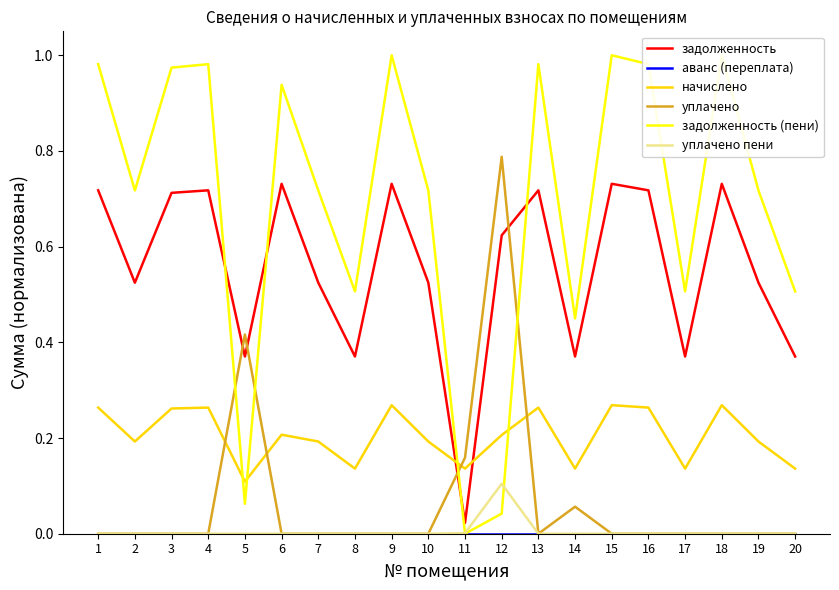

Reading left to right, what are all the values shown in this chart?

задолженность: 1=0.7	2=0.5	3=0.7	4=0.7	5=0.4	6=0.7	7=0.5	8=0.4	9=0.7	10=0.5	11=0.0	12=0.6	13=0.7	14=0.4	15=0.7	16=0.7	17=0.4	18=0.7	19=0.5	20=0.4
аванс (переплата): 1=0.0	2=0.0	3=0.0	4=0.0	5=0.0	6=0.0	7=0.0	8=0.0	9=0.0	10=0.0	11=0.0	12=0.0	13=0.0	14=0.0	15=0.0	16=0.0	17=0.0	18=0.0	19=0.0	20=0.0
начислено: 1=0.3	2=0.2	3=0.3	4=0.3	5=0.1	6=0.2	7=0.2	8=0.1	9=0.3	10=0.2	11=0.1	12=0.2	13=0.3	14=0.1	15=0.3	16=0.3	17=0.1	18=0.3	19=0.2	20=0.1
уплачено: 1=0.0	2=0.0	3=0.0	4=0.0	5=0.4	6=0.0	7=0.0	8=0.0	9=0.0	10=0.0	11=0.2	12=0.8	13=0.0	14=0.1	15=0.0	16=0.0	17=0.0	18=0.0	19=0.0	20=0.0
задолженность (пени): 1=1.0	2=0.7	3=1.0	4=1.0	5=0.1	6=0.9	7=0.7	8=0.5	9=1.0	10=0.7	11=0.0	12=0.0	13=1.0	14=0.4	15=1.0	16=1.0	17=0.5	18=1.0	19=0.7	20=0.5
уплачено пени: 1=0.0	2=0.0	3=0.0	4=0.0	5=0.0	6=0.0	7=0.0	8=0.0	9=0.0	10=0.0	11=0.0	12=0.1	13=0.0	14=0.0	15=0.0	16=0.0	17=0.0	18=0.0	19=0.0	20=0.0